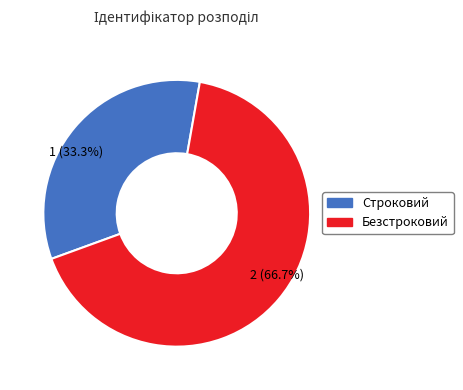

The Строковий slice represents 23% of the pie. True or false?

False